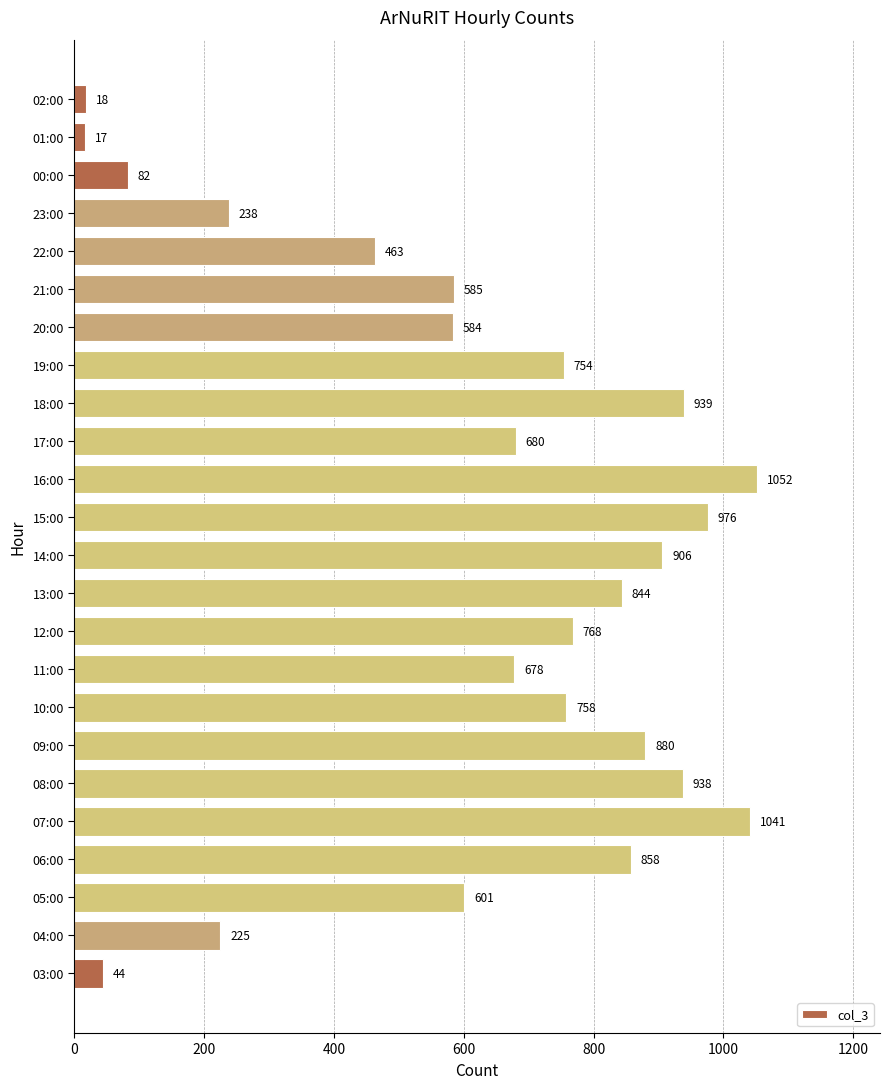

At which label is the value closest to 534?

20:00